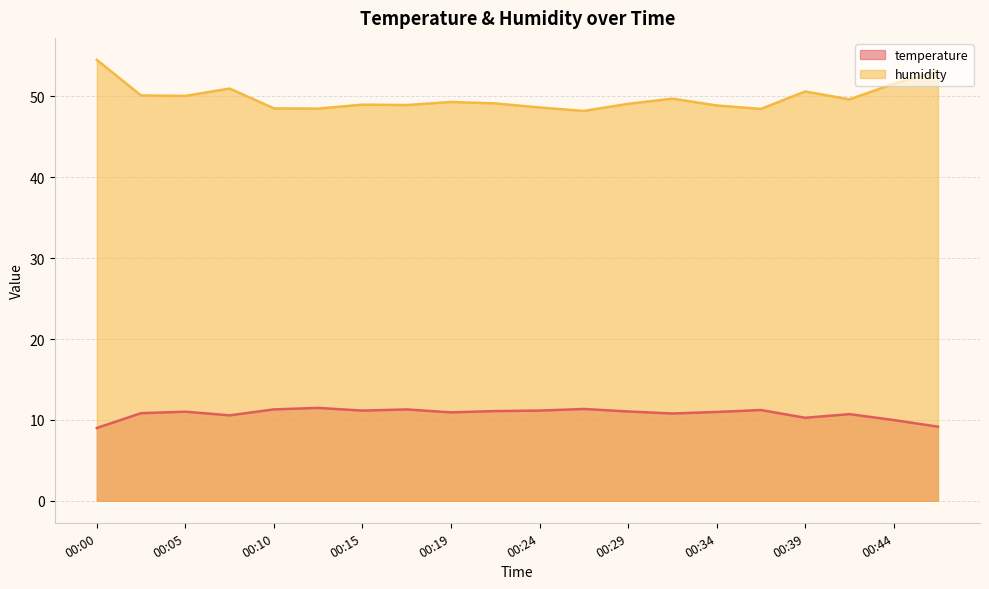

Where is the first local minimum for humidity?

00:05